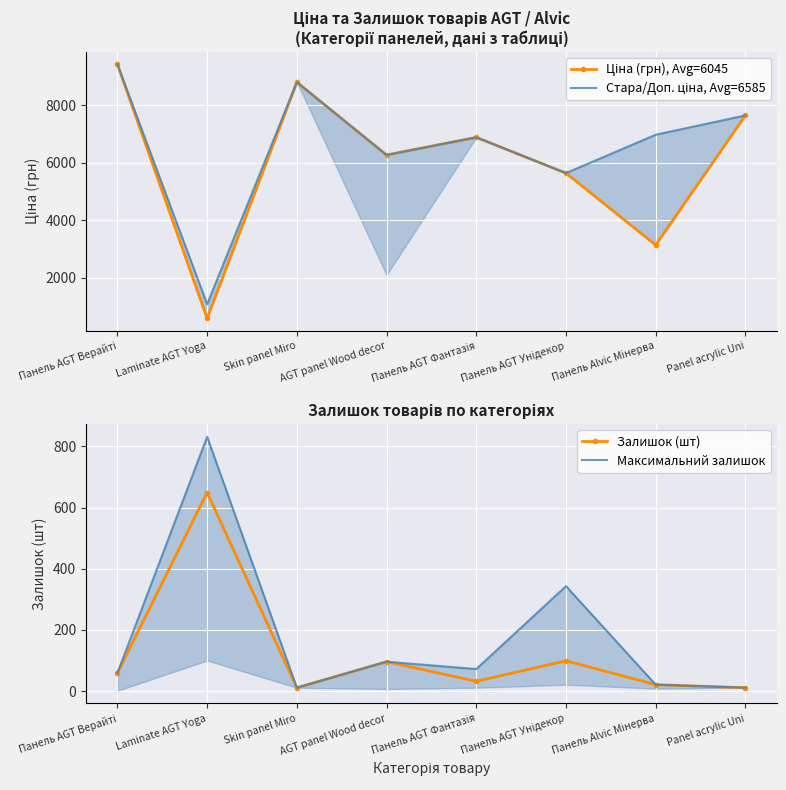

What is the difference between the maximum and minimum values in the Залишок (шт) series?

638